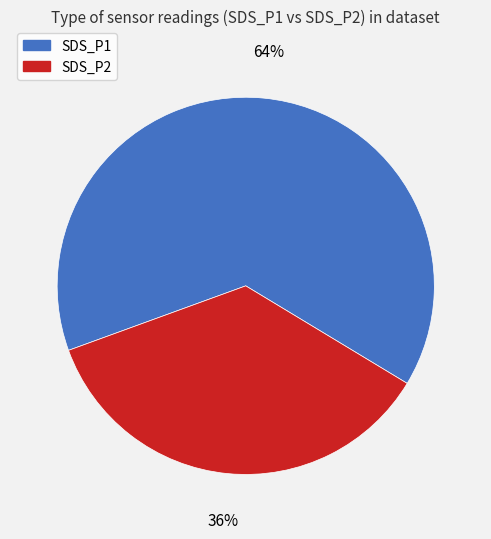

Combined, do SDS_P2 and SDS_P1 account for over 50%?

Yes